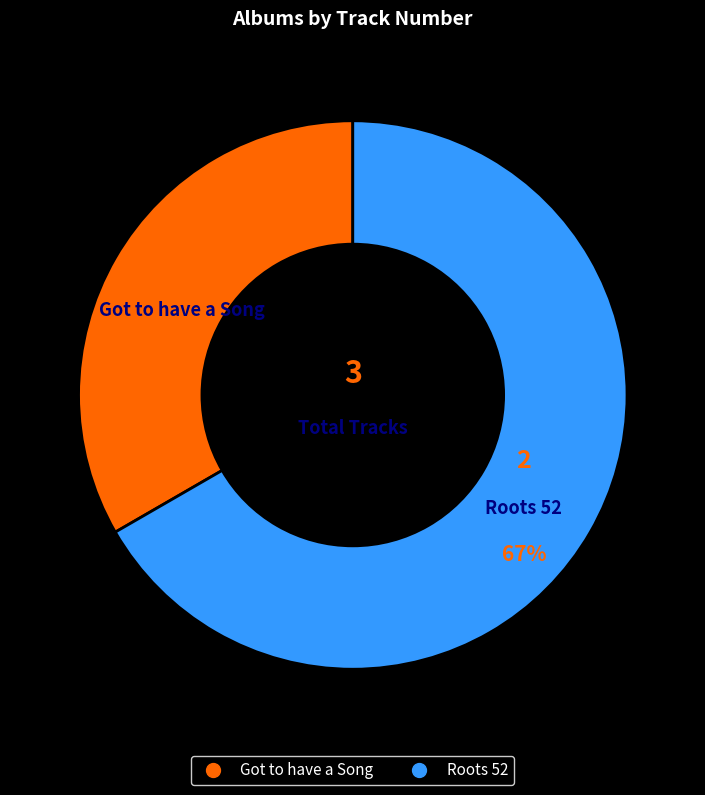

What is the majority slice?

Roots 52